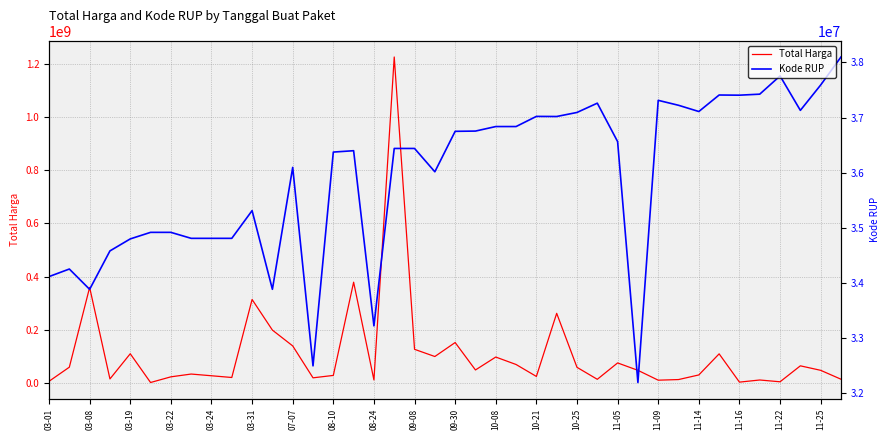

Does the chart have visible grid lines?

Yes